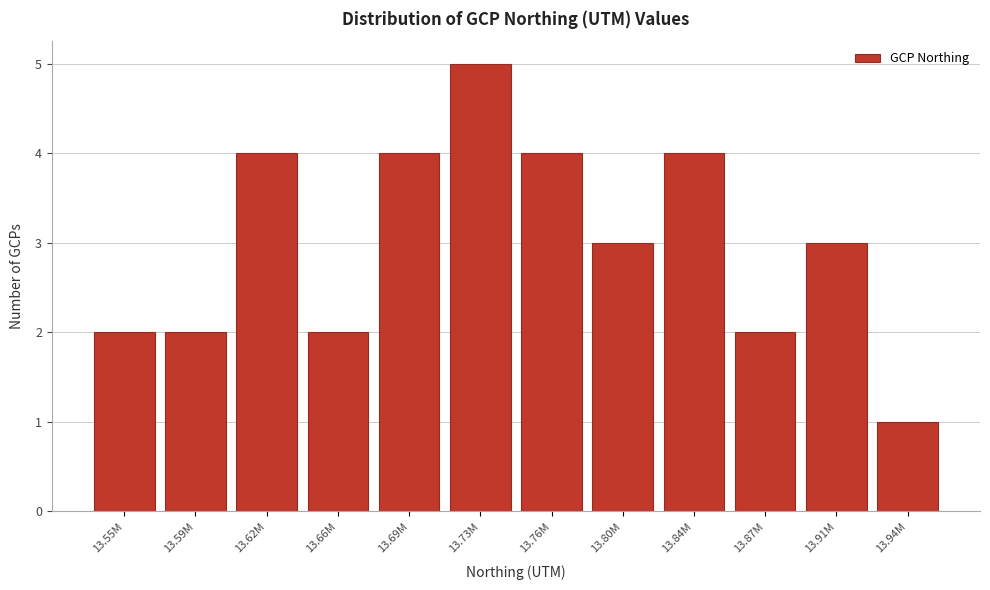

Reading right to left, what are all the values shown in this chart?

13.94M=1	13.91M=3	13.87M=2	13.84M=4	13.80M=3	13.76M=4	13.73M=5	13.69M=4	13.66M=2	13.62M=4	13.59M=2	13.55M=2